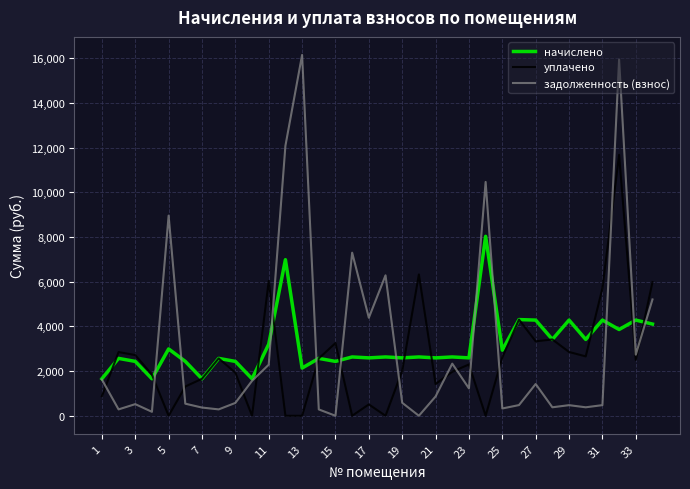

Rank the series by their maximum value, from highest to lowest.

задолженность (взнос), уплачено, начислено